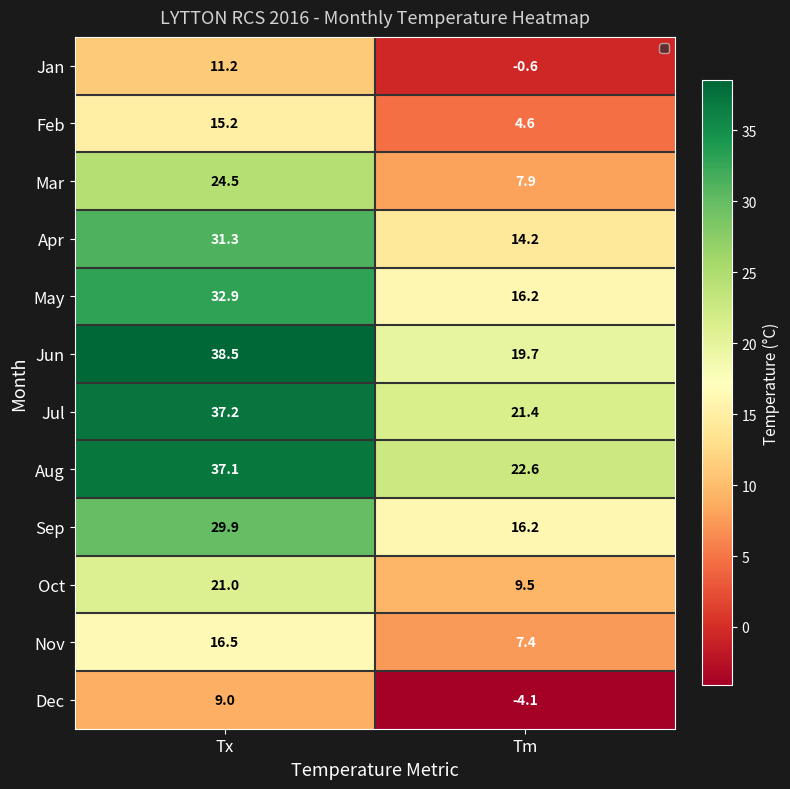

What is the total value across all series at Tm?

135.0